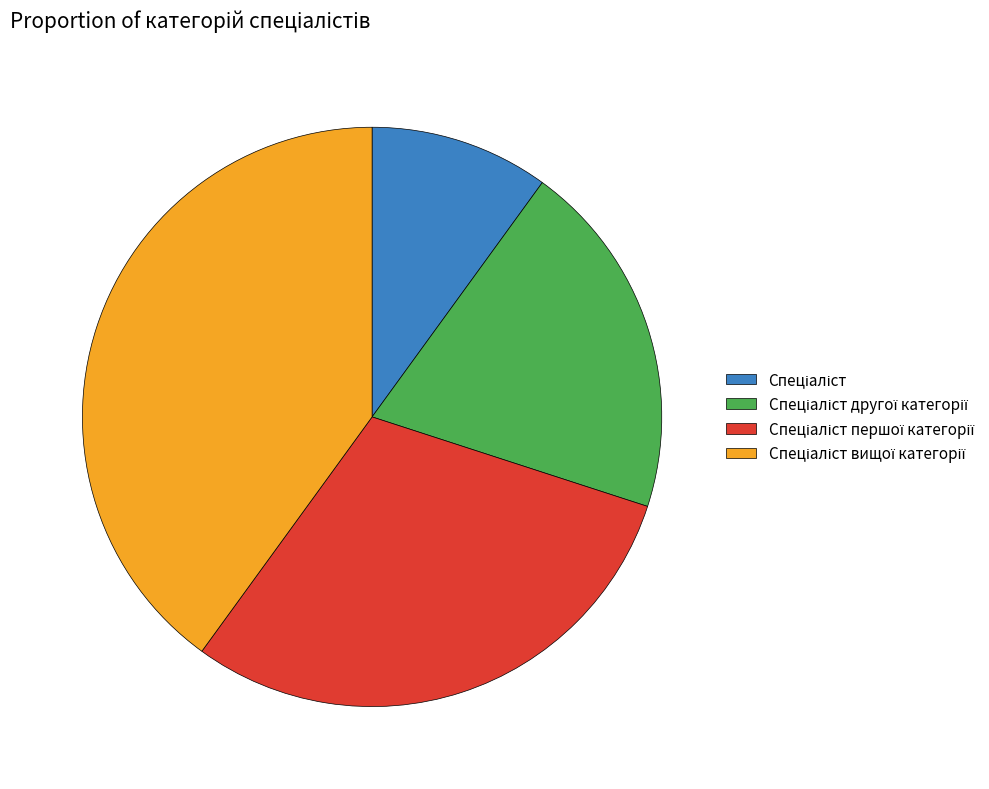

Is there a majority slice in this chart?

No